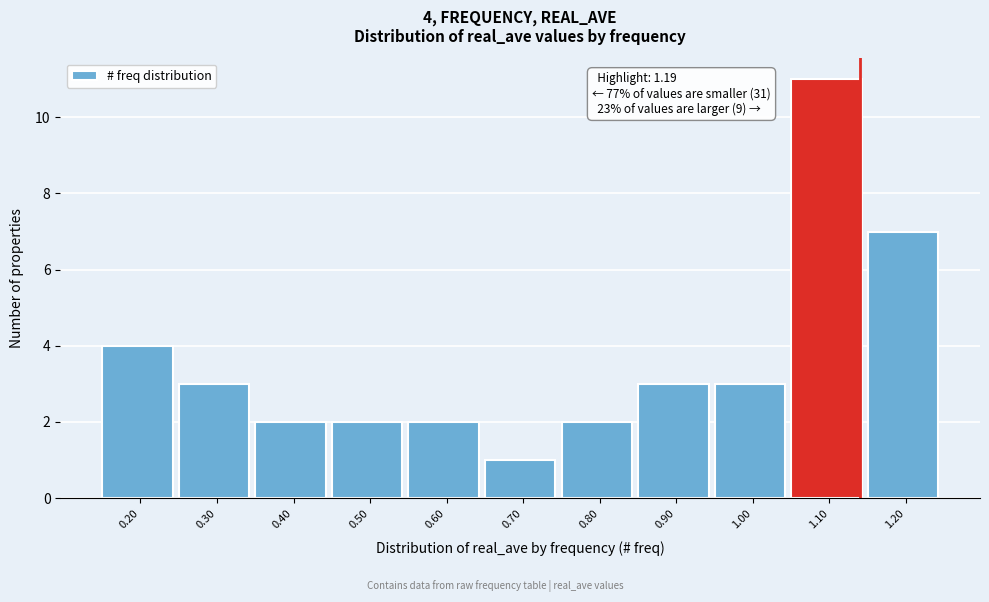

Reading left to right, extract all data points from this chart.

0.20=4	0.30=3	0.40=2	0.50=2	0.60=2	0.70=1	0.80=2	0.90=3	1.00=3	1.10=11	1.20=7